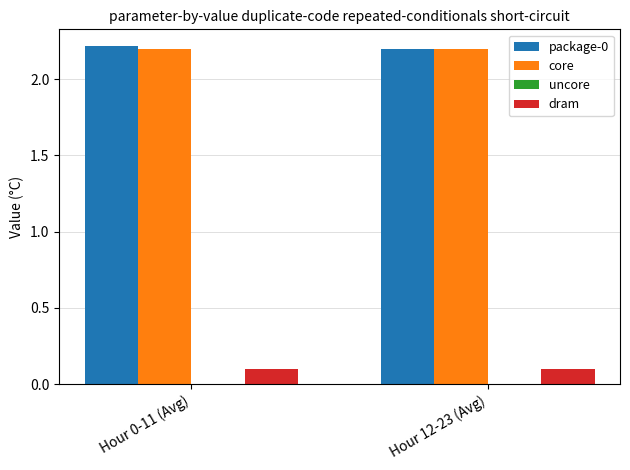

At how many categories does at least one series exceed 1?

2